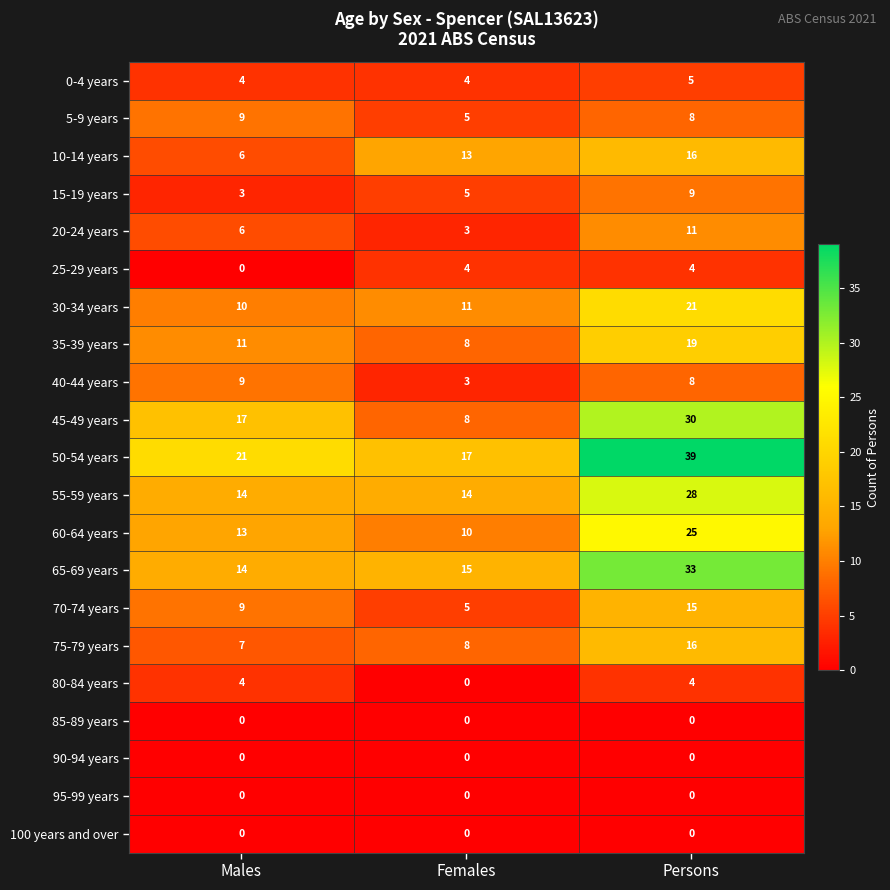

Which series changed the most between Males and Persons?

65-69 years